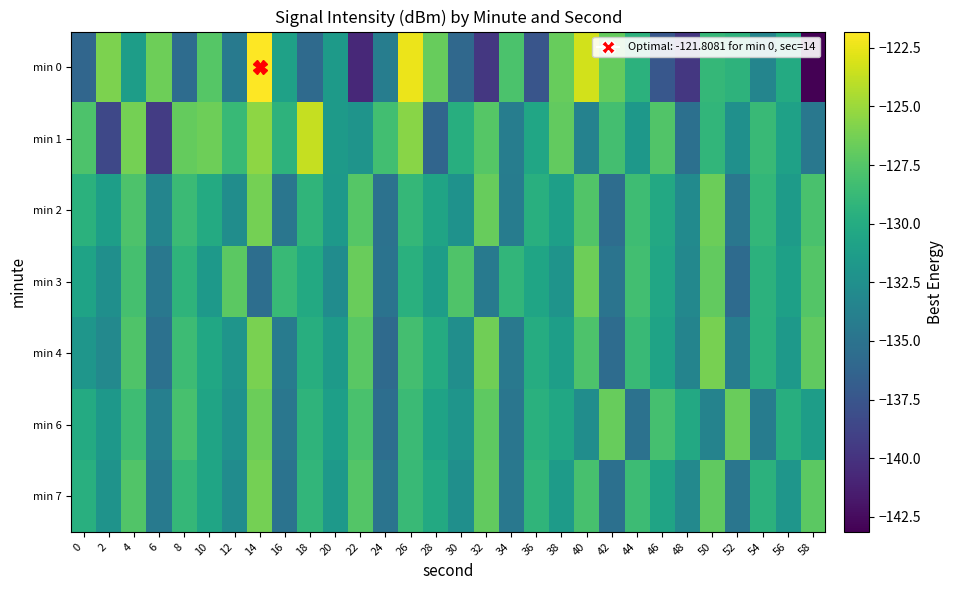

Which series has the largest total across all categories?

min 1